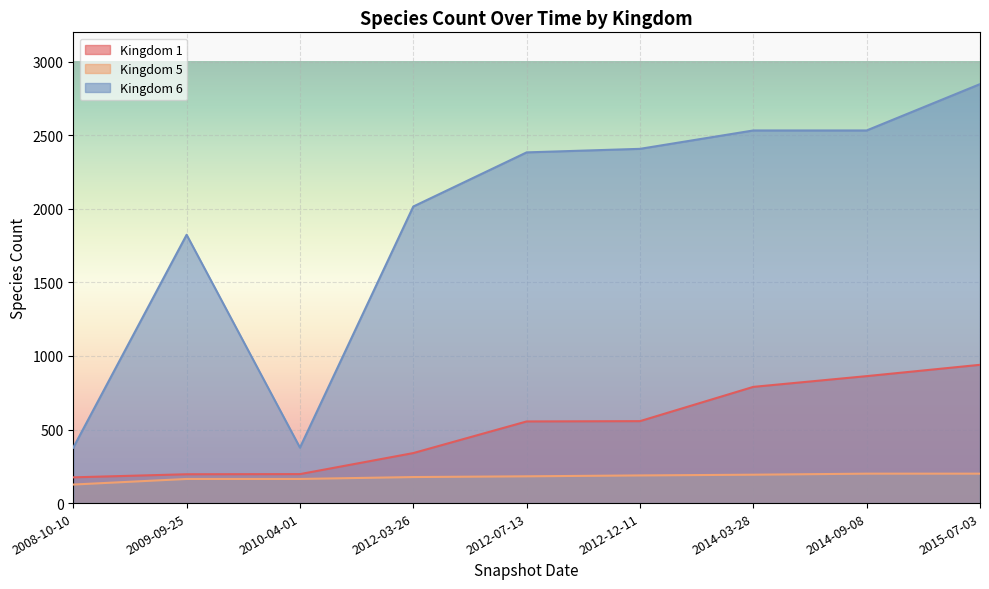

How many lines are shown in the chart?

3